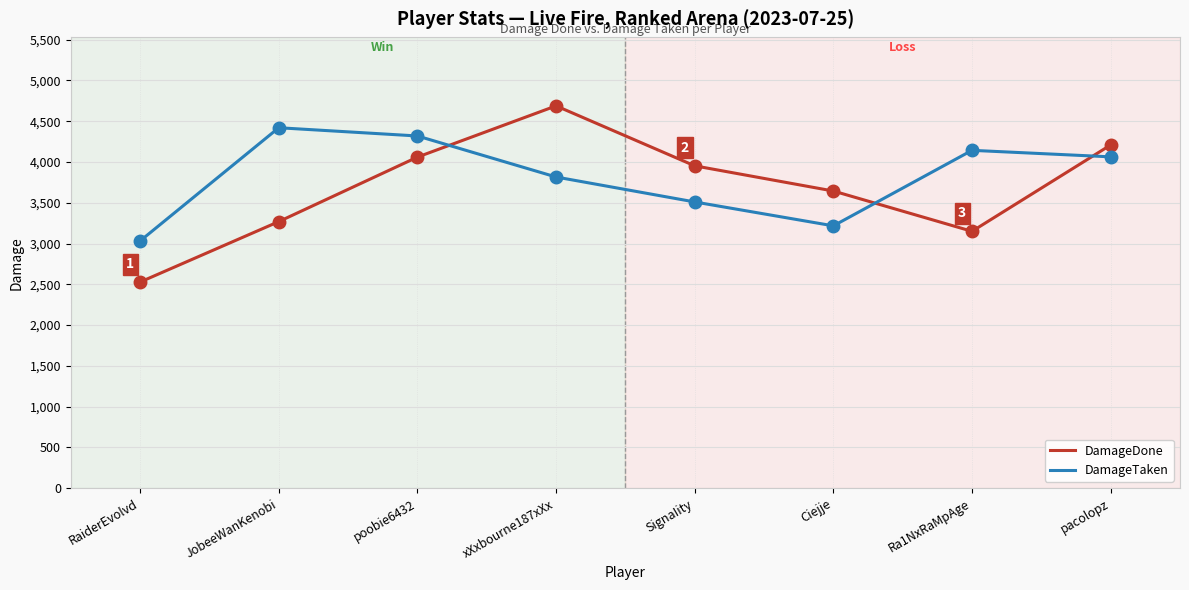

What is the difference between the highest and lowest values at RaiderEvolvd?

504